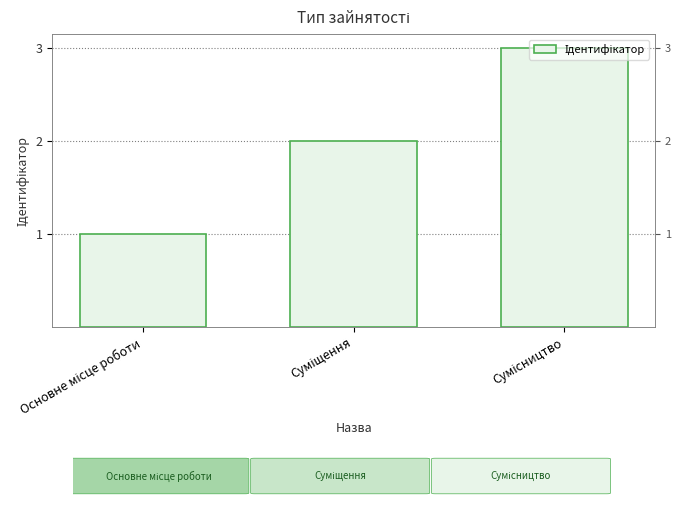

The chart shows a value of 1 at Основне місце роботи. True or false?

True